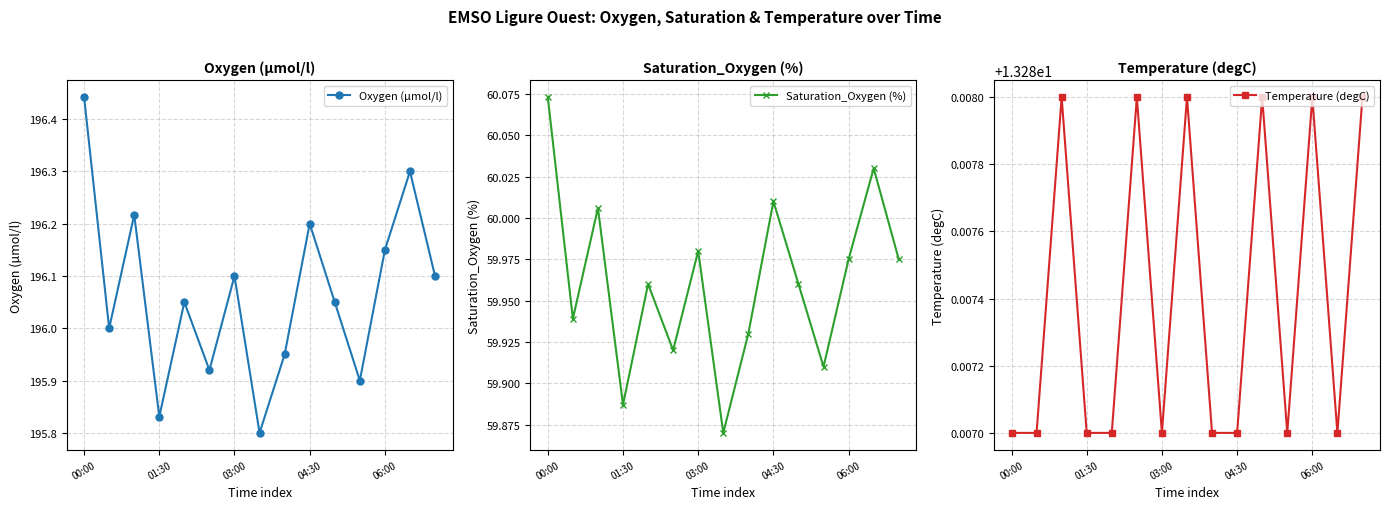

True or false: Oxygen (µmol/l) has more than 0 points higher than both neighbors.

True